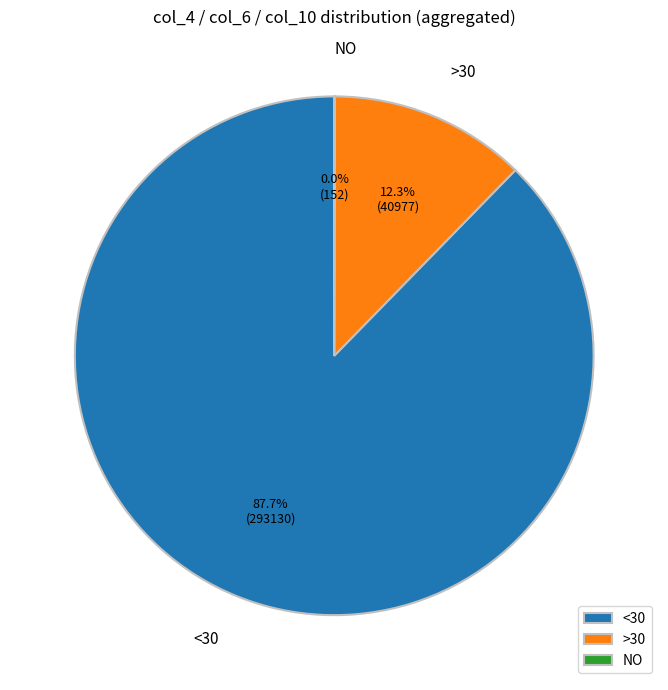

What is the total percentage of >30 and <30?

100.0%